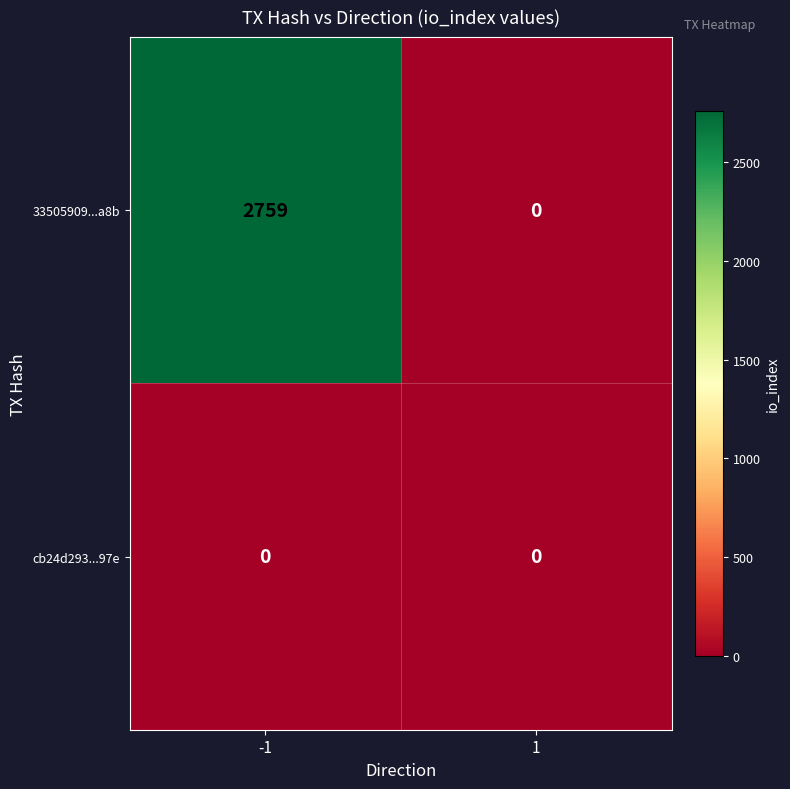

List the series in order of their peak value, lowest first.

cb24d293...97e, 33505909...a8b